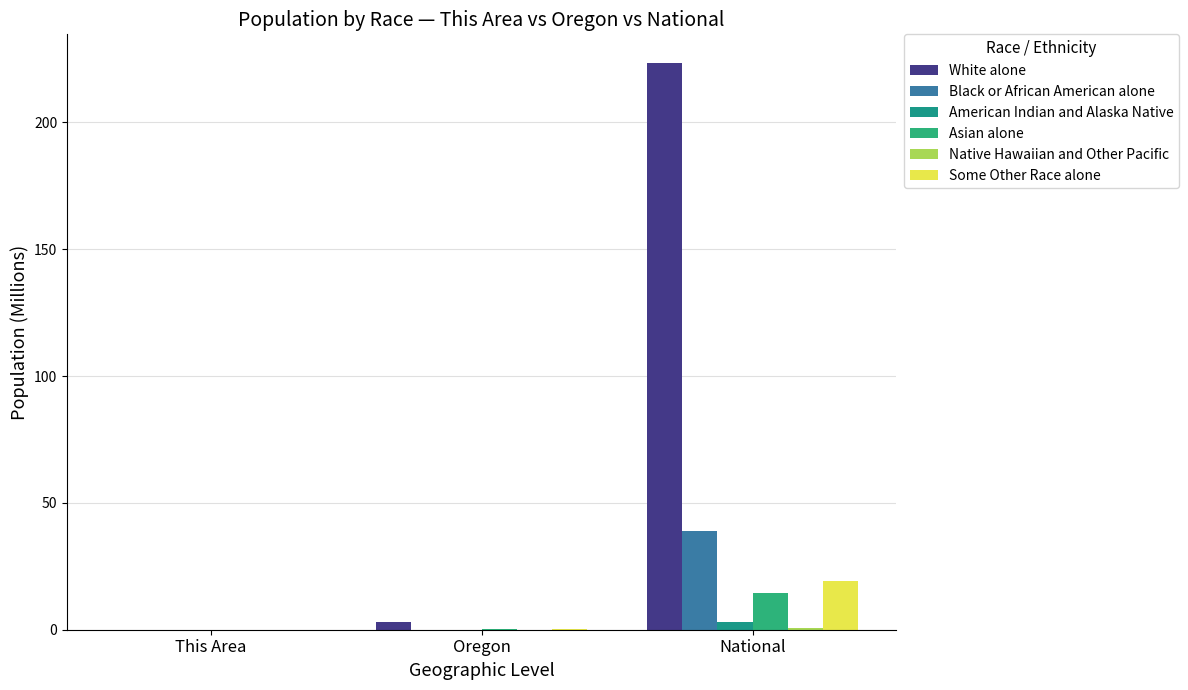

Rank the series by their maximum value, from lowest to highest.

Native Hawaiian and Other Pacific, American Indian and Alaska Native, Asian alone, Some Other Race alone, Black or African American alone, White alone